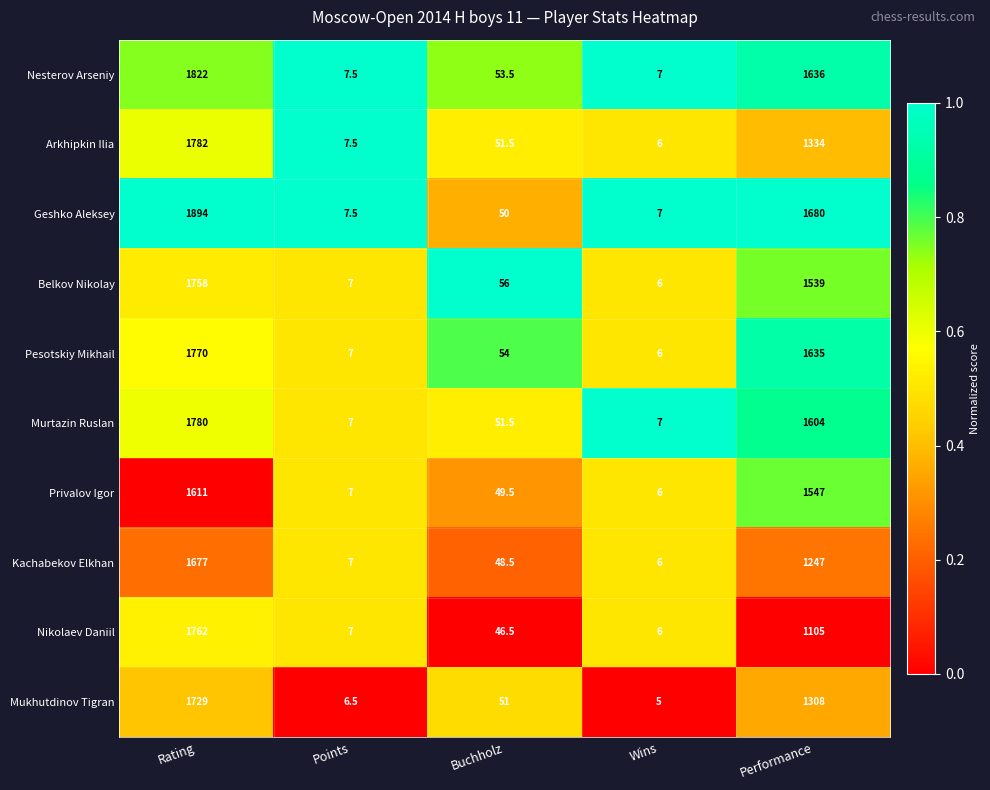

How many distinct data groups are displayed?

10